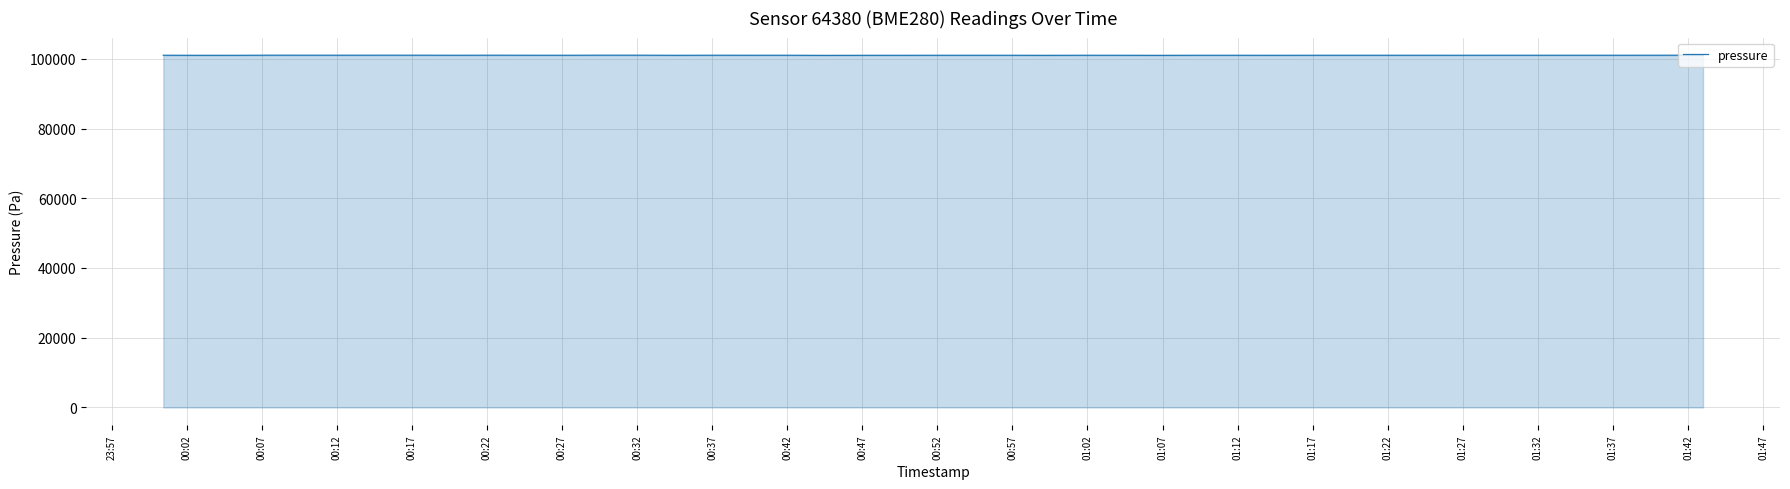

What is the greatest value displayed?

101022.7